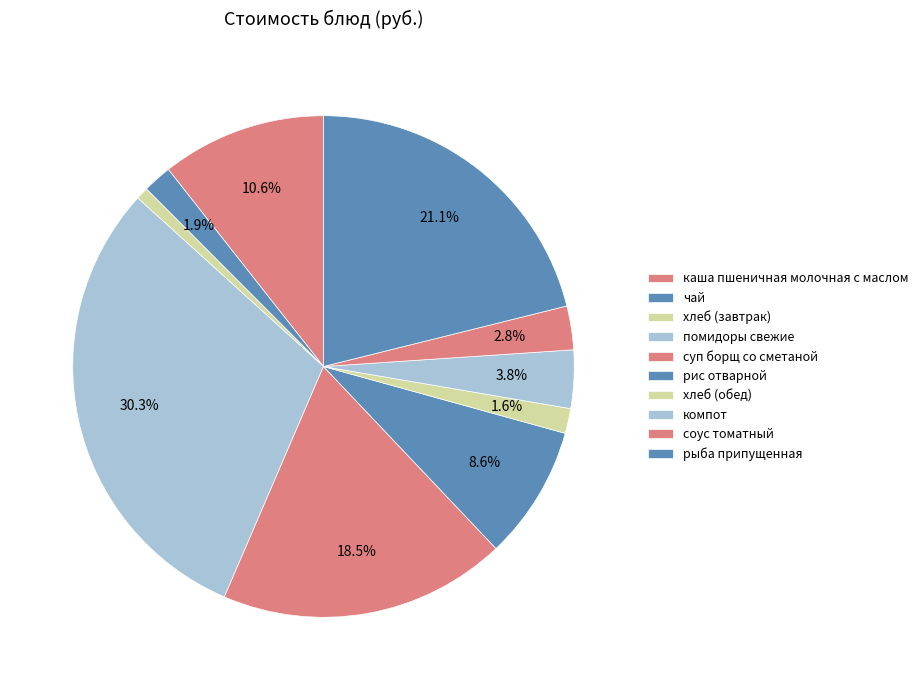

To the nearest percent, what portion does каша пшеничная молочная с маслом represent?

11%